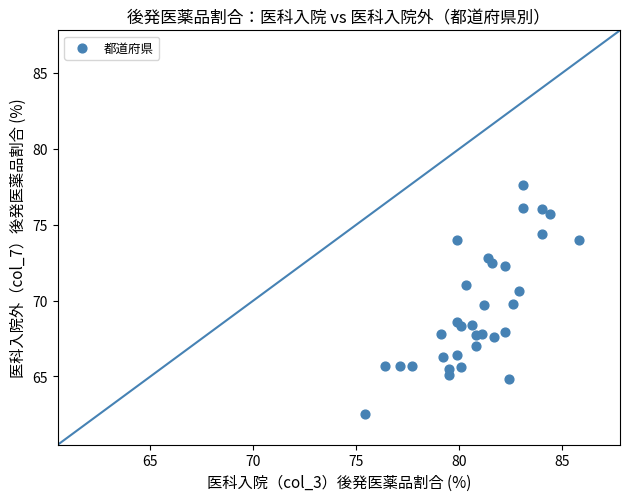

What is the range of Y values (max minus min)?

15.1